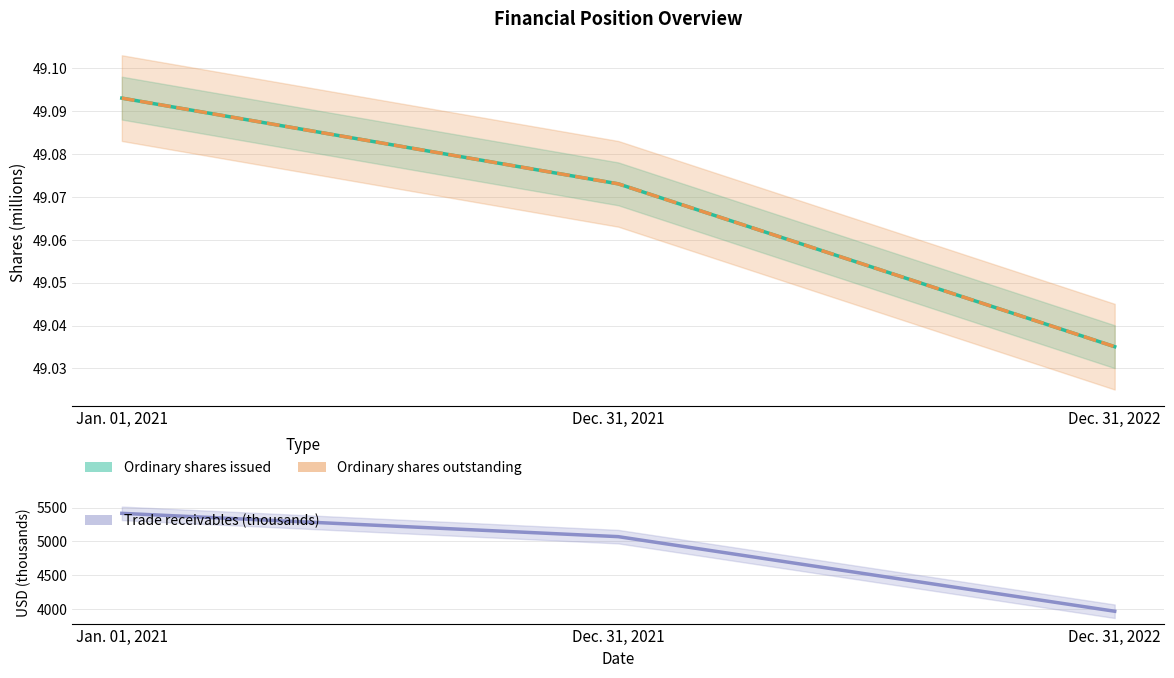

Reading left to right, what are all the values shown in this chart?

Ordinary shares issued: 49.1	49.1	49.0
Ordinary shares outstanding: 49.1	49.1	49.0
Trade receivables (thousands): 5416.0	5071.0	3967.0